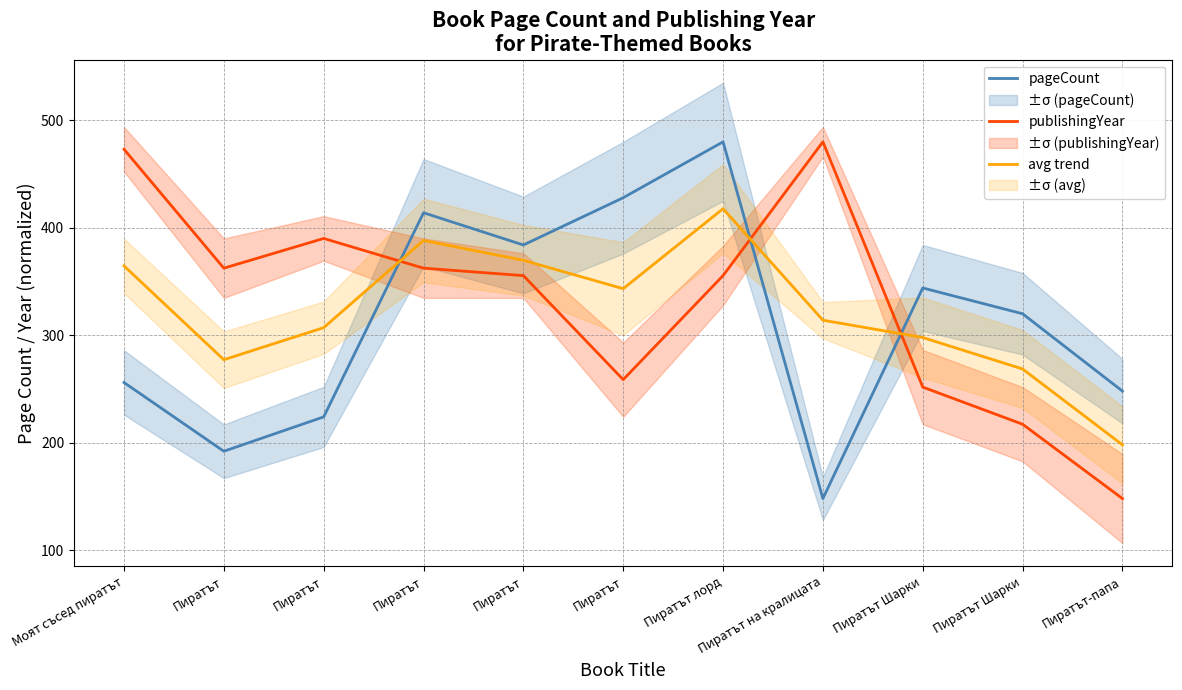

Reading left to right, transcribe all the data shown in this chart.

pageCount: Моят съсед пиратът=256.0	Пиратът=192.0	Пиратът=224.0	Пиратът=414.0	Пиратът=384.0	Пиратът=428.0	Пиратът лорд=480.0	Пиратът на кралицата=148.0	Пиратът Шарки=344.0	Пиратът Шарки=320.0	Пиратът-папа=248.0
publishingYear: Моят съсед пиратът=473.1	Пиратът=362.4	Пиратът=390.1	Пиратът=362.4	Пиратът=355.5	Пиратът=258.7	Пиратът лорд=355.5	Пиратът на кралицата=480.0	Пиратът Шарки=251.8	Пиратът Шарки=217.2	Пиратът-папа=148.0
avg trend: Моят съсед пиратът=364.5	Пиратът=277.2	Пиратът=307.0	Пиратът=388.2	Пиратът=369.8	Пиратът=343.3	Пиратът лорд=417.8	Пиратът на кралицата=314.0	Пиратът Шарки=297.9	Пиратът Шарки=268.6	Пиратът-папа=198.0